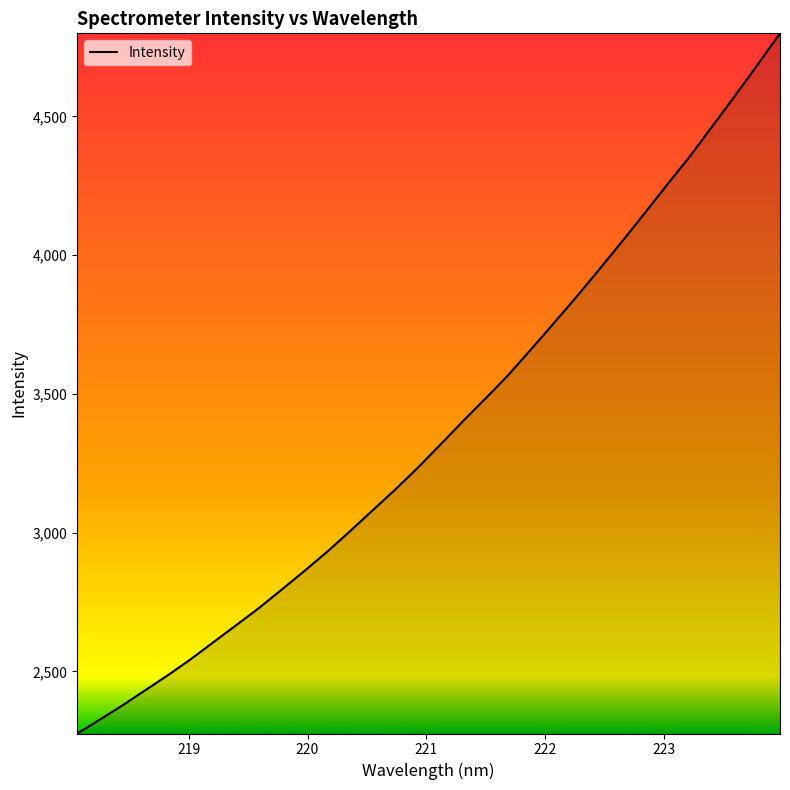

What is the minimum value shown in the chart?

2276.1